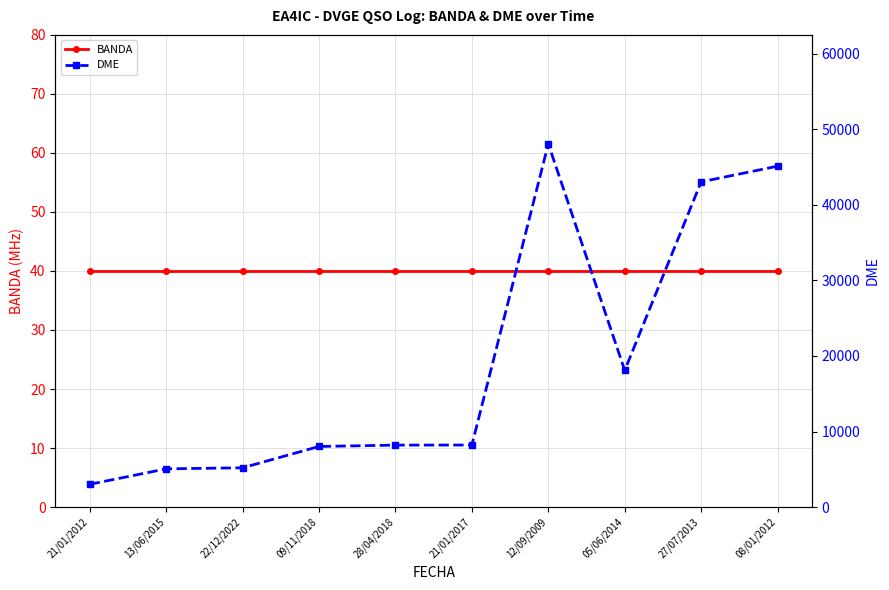

Which has a higher value, 28/04/2018 or 08/01/2012?

28/04/2018